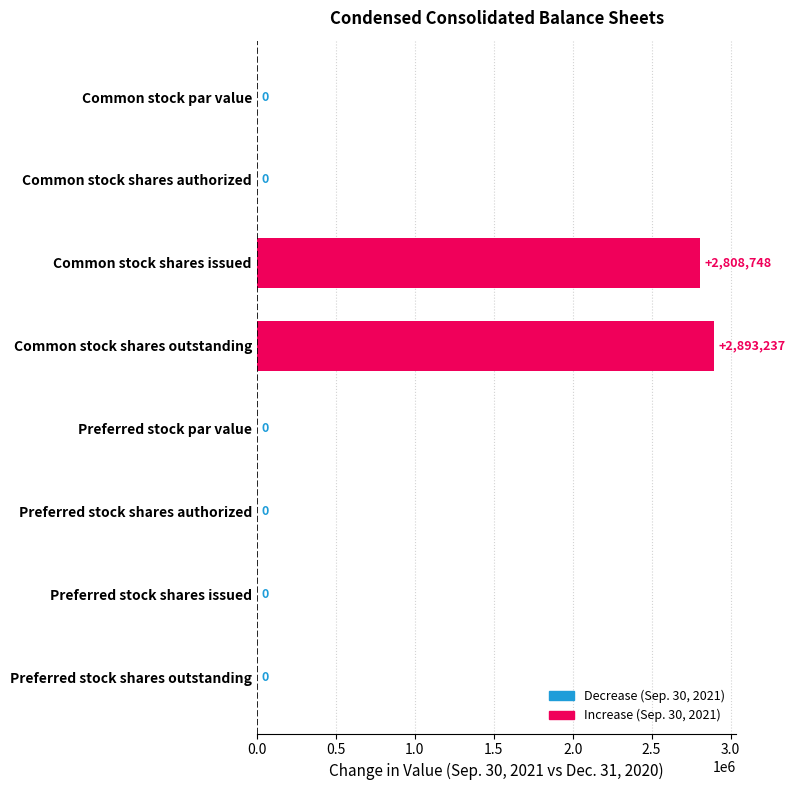

What is the maximum value shown in the chart?

2893237